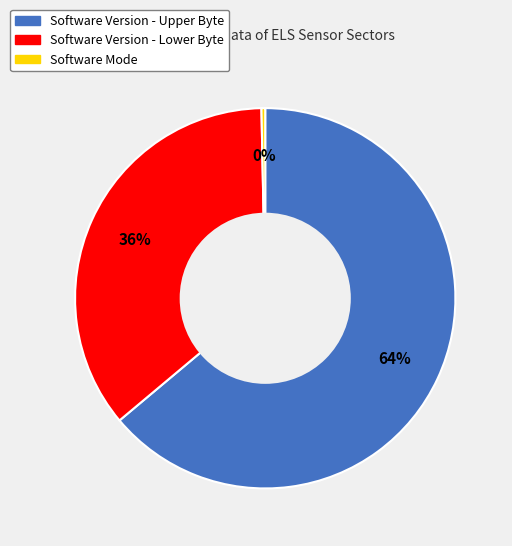

How many segments does this pie chart have?

3